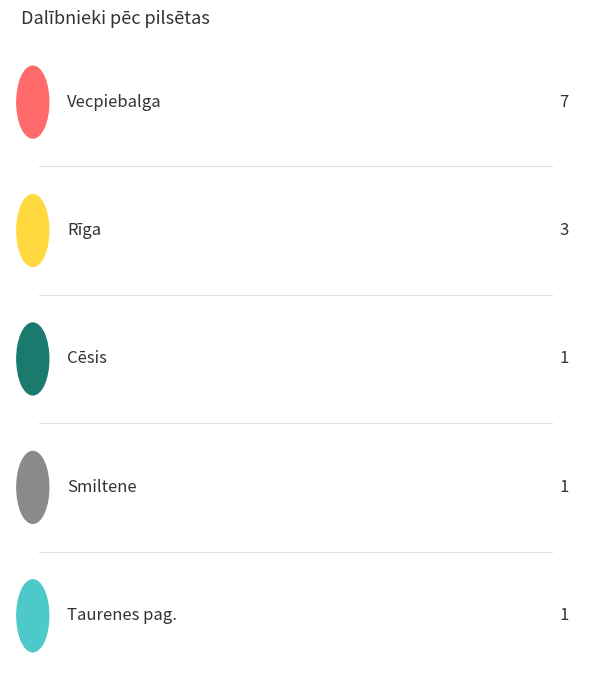

The chart shows a value of 9 at Vecpiebalga. True or false?

False